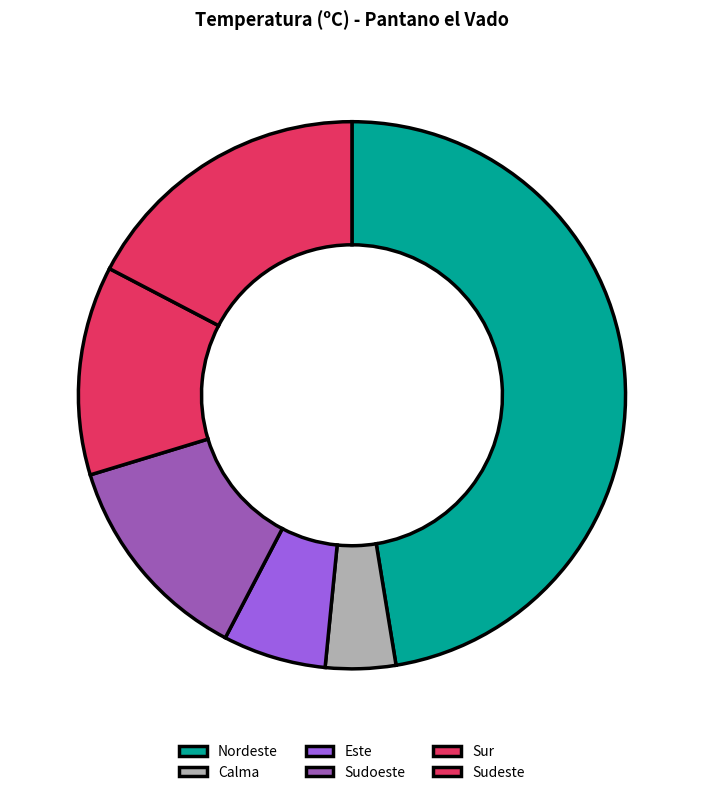

Which slice is the largest?

Nordeste